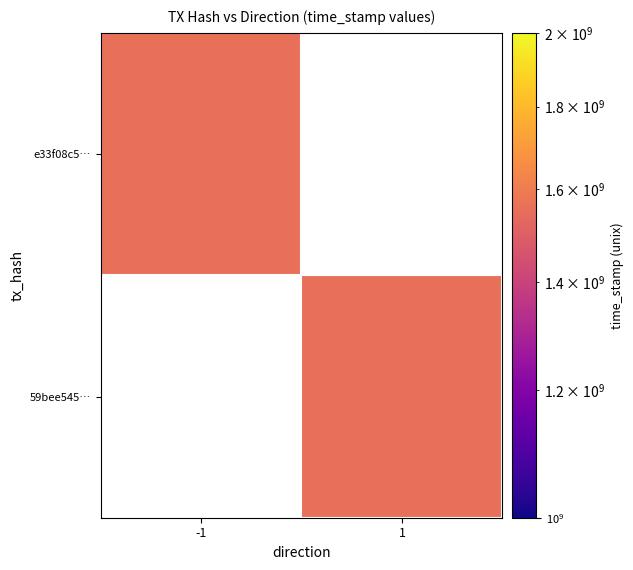

Between 1 and -1, which is larger?

-1